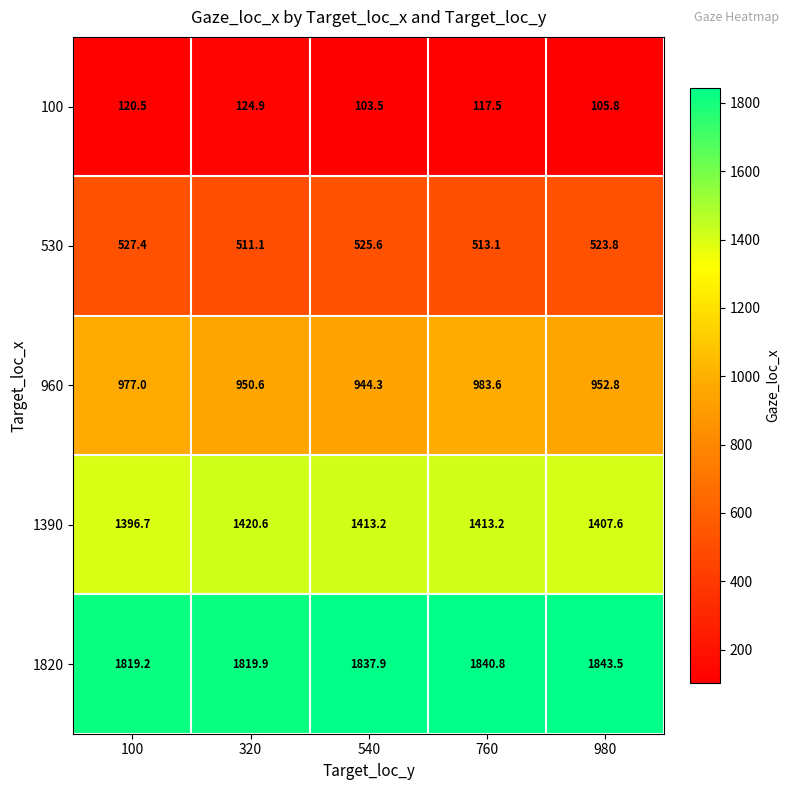

What is the spread (max minus min) of values at 100?

1698.7